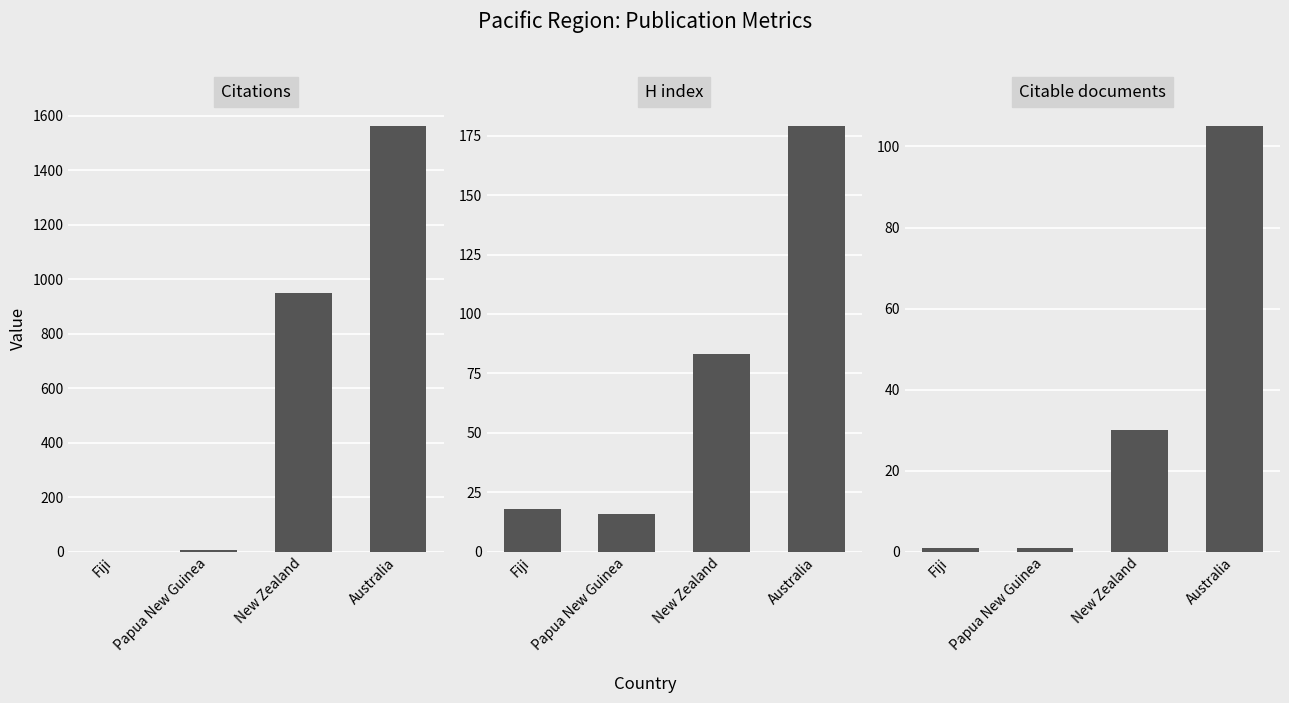

True or false: Citations has a value of 2588 at Australia.

False